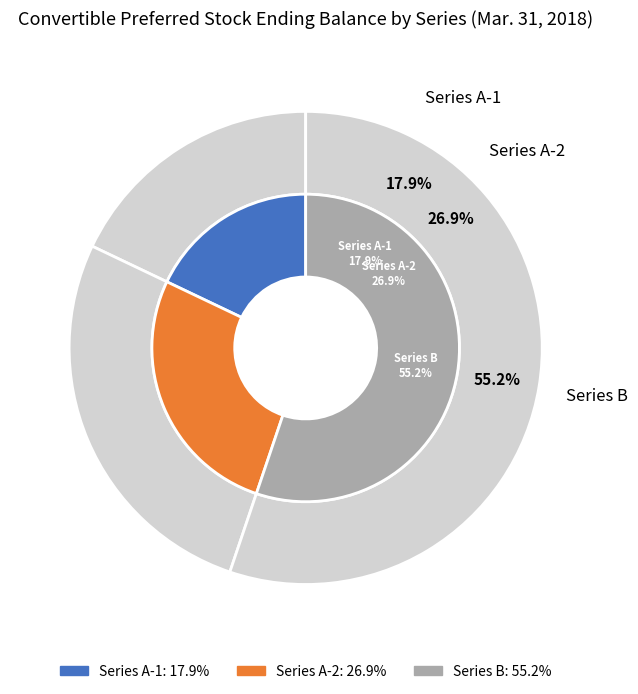

What portion of the pie excludes Series A-2?

73.1%